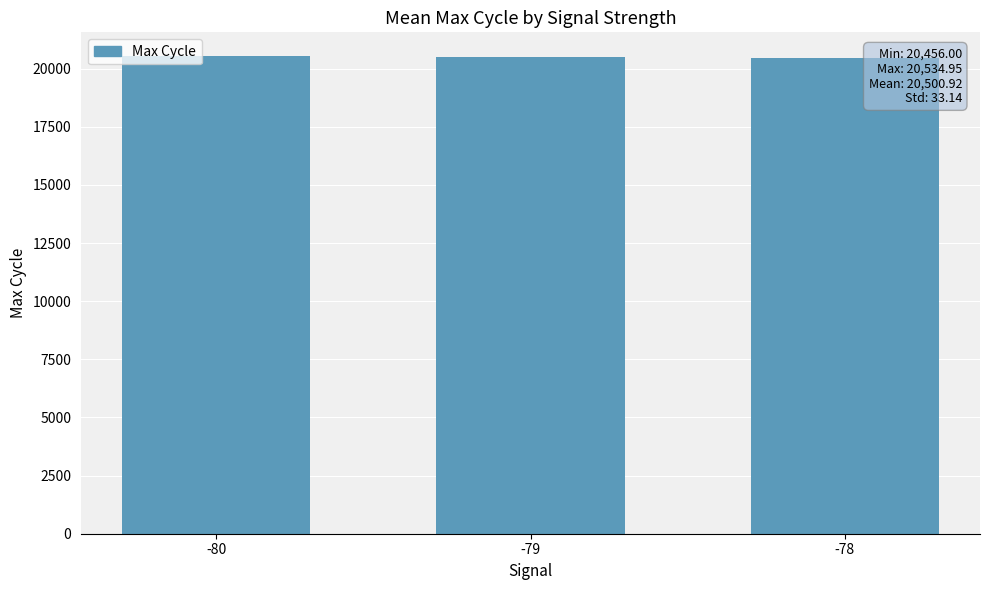

What is the value of the 2nd bar from the left?

20511.8